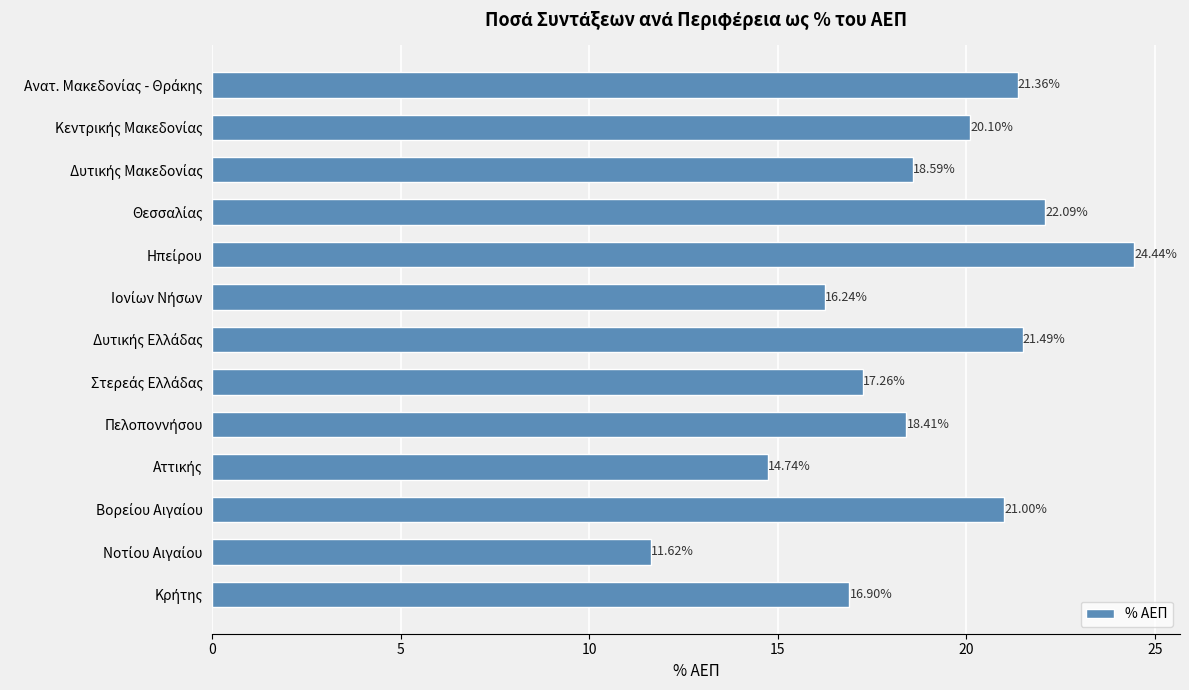

What is the difference between the second highest and minimum values?

10.5